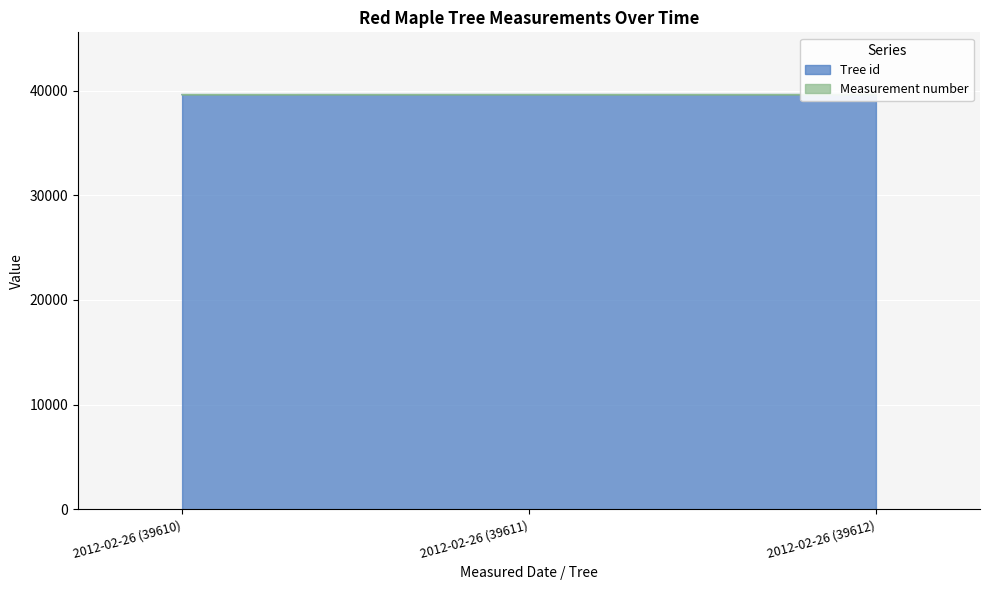

How many data points are above 39611?

1